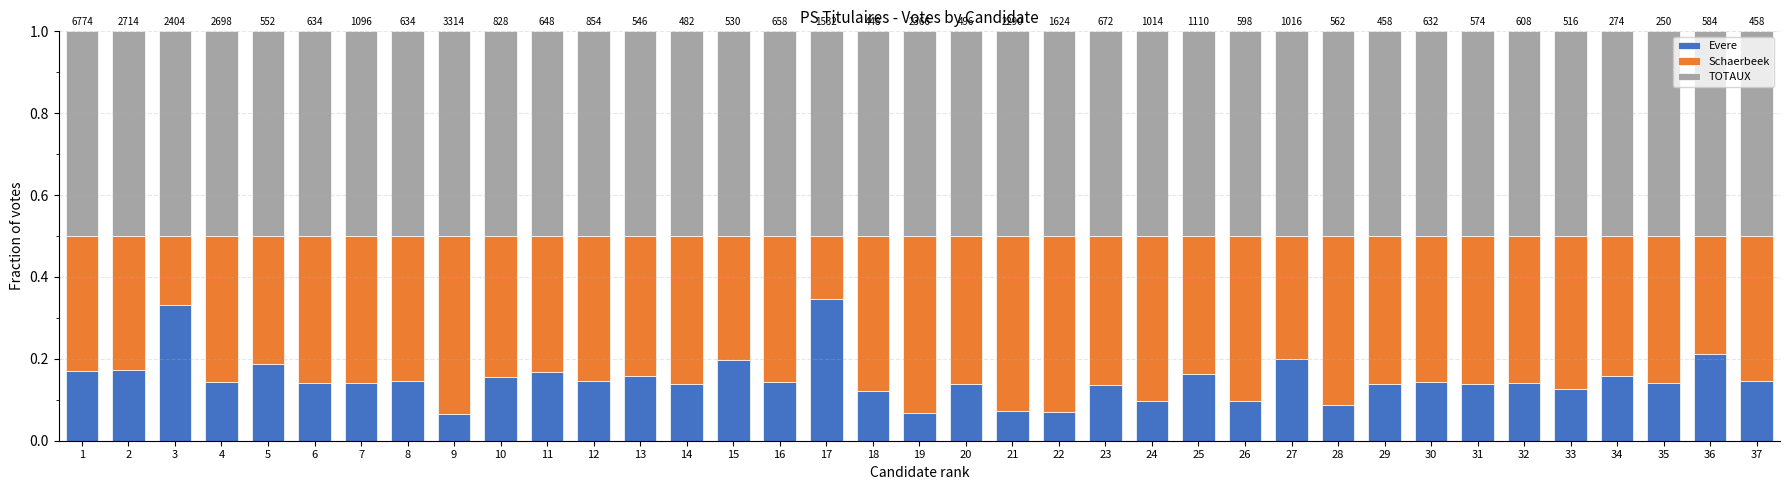

How many Evere values are between 0 and 1?

37